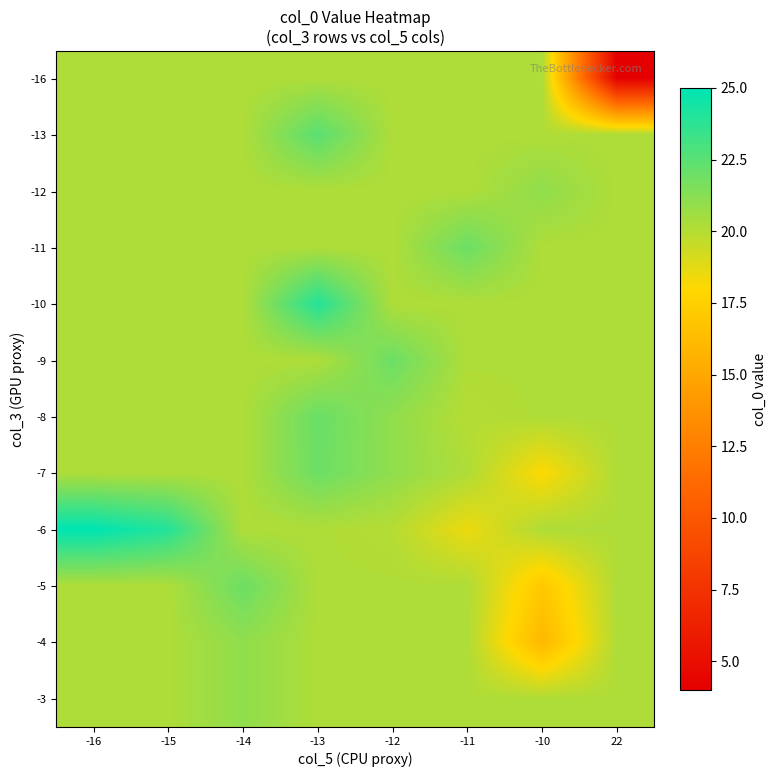

What is the spread (max minus min) of values at -12?

2.0